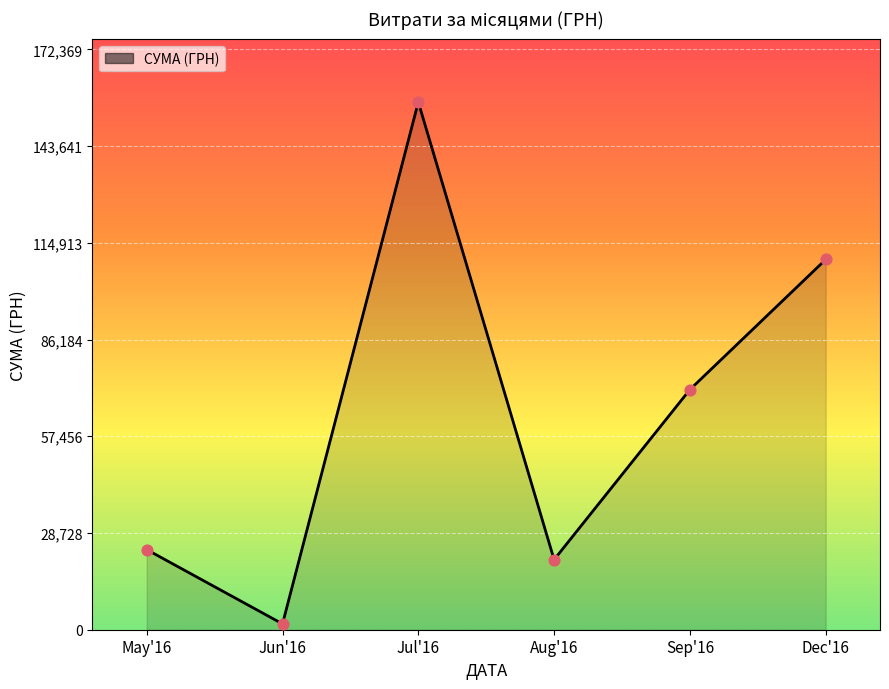

What is the ratio of the value at Dec'16 to the value at Jul'16?

0.7